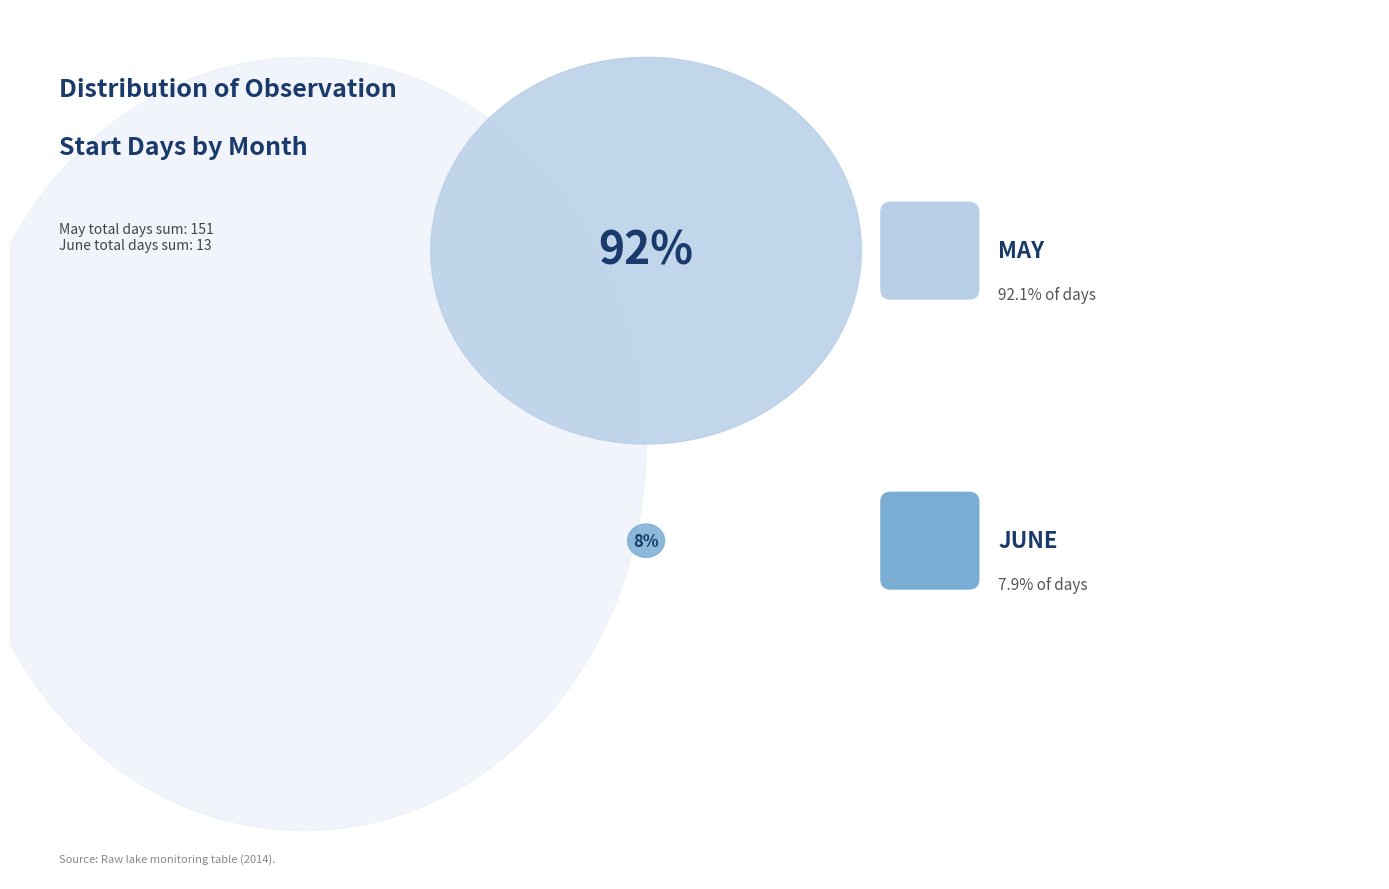

Which category has the biggest portion of the pie?

05